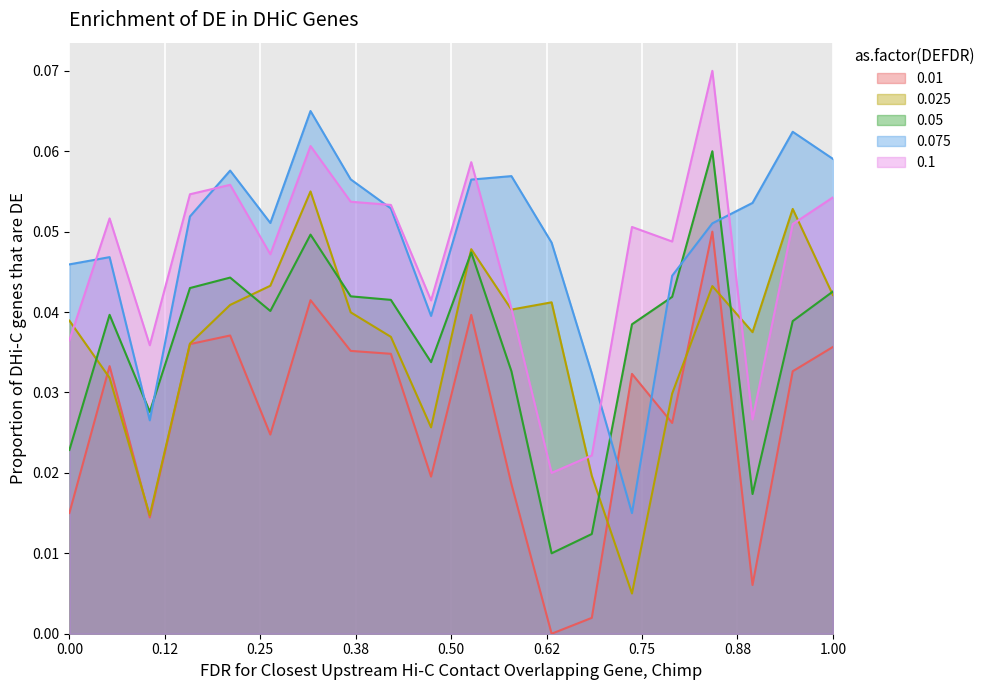

How many interior local peaks does the 0.075 series have?

5